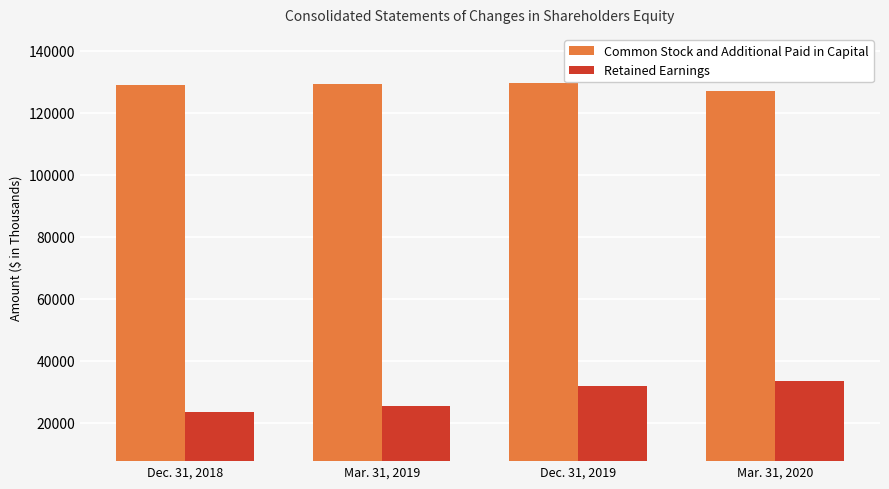

What is the average value of the Common Stock and Additional Paid in Capital series?

128709